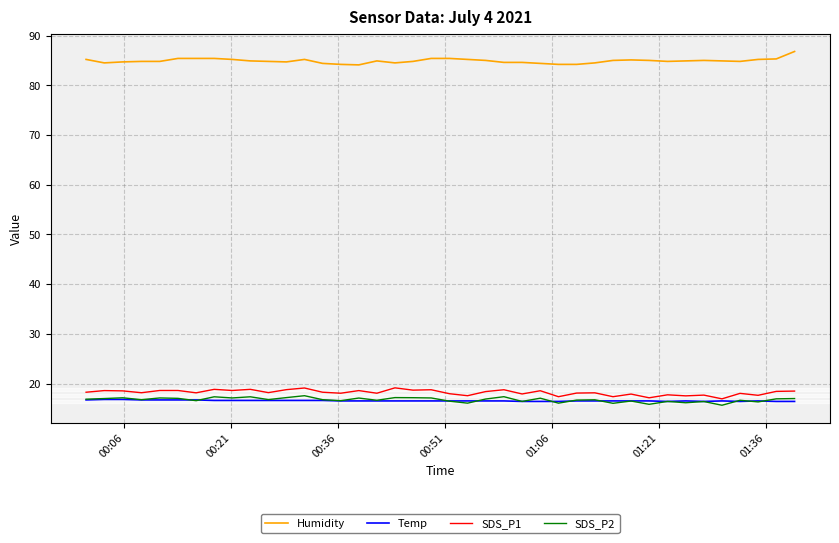

True or false: Humidity and SDS_P1 cross at least once.

False